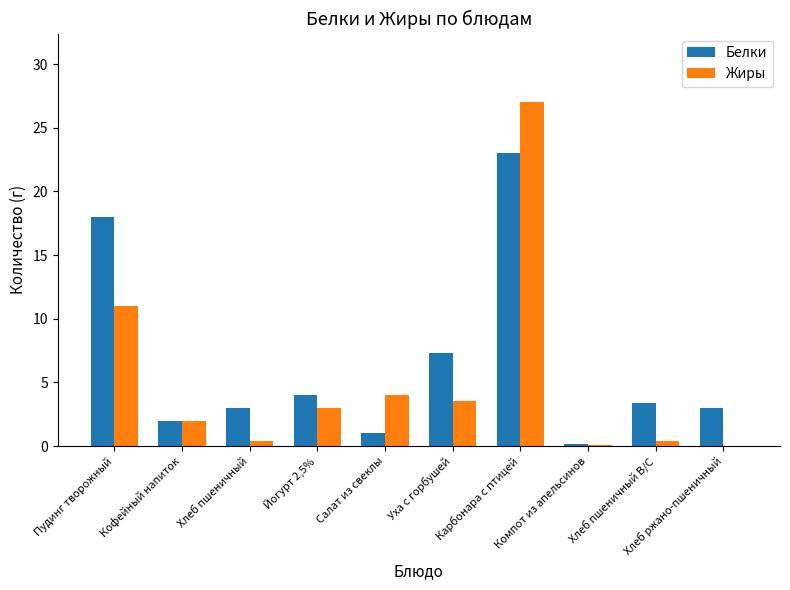

What is the sum of all Жиры values?

51.4